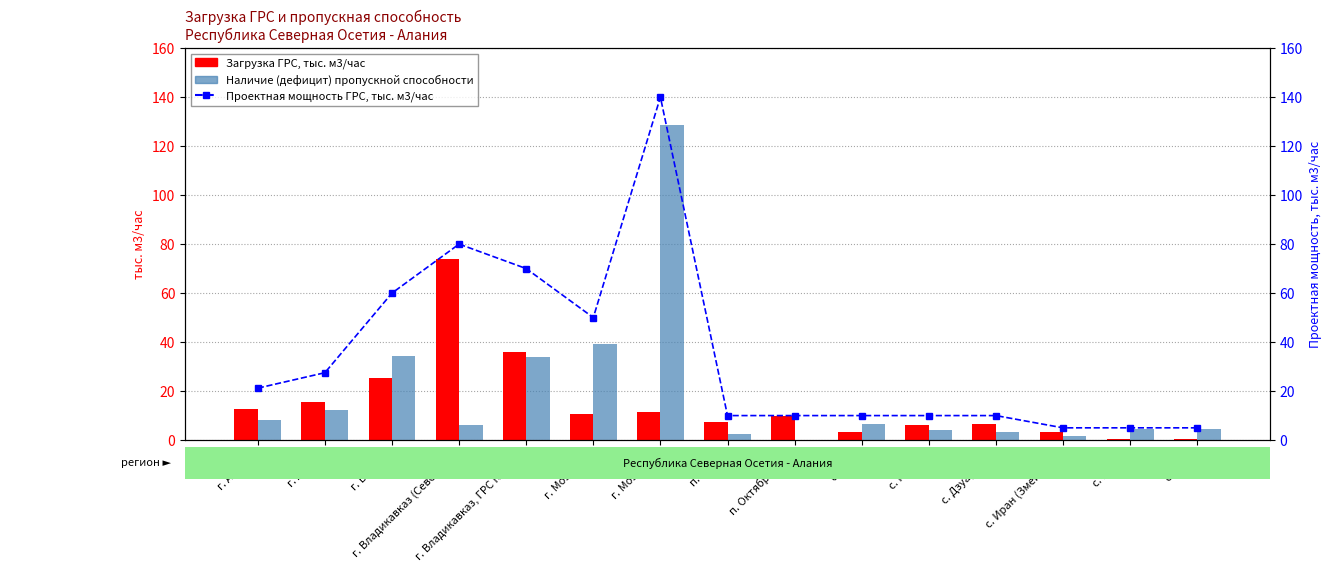

How many data points in Загрузка ГРС, тыс. м3/час are less than 10?

7